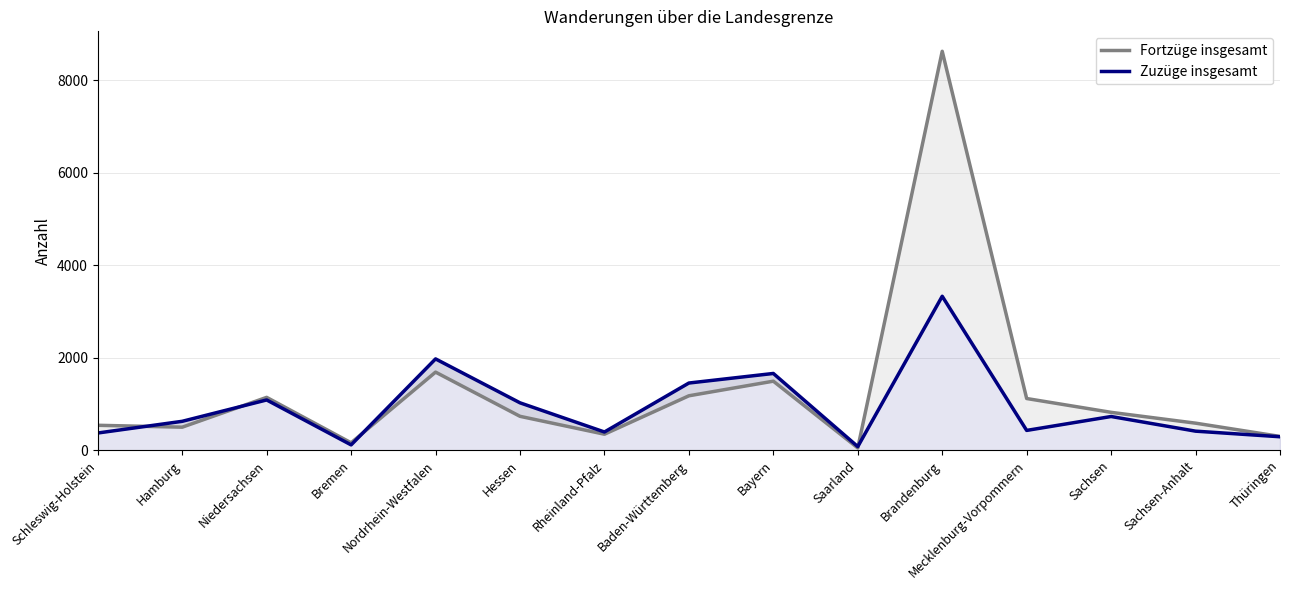

In Fortzüge insgesamt, how many points are higher than both neighbors (excluding endpoints)?

4